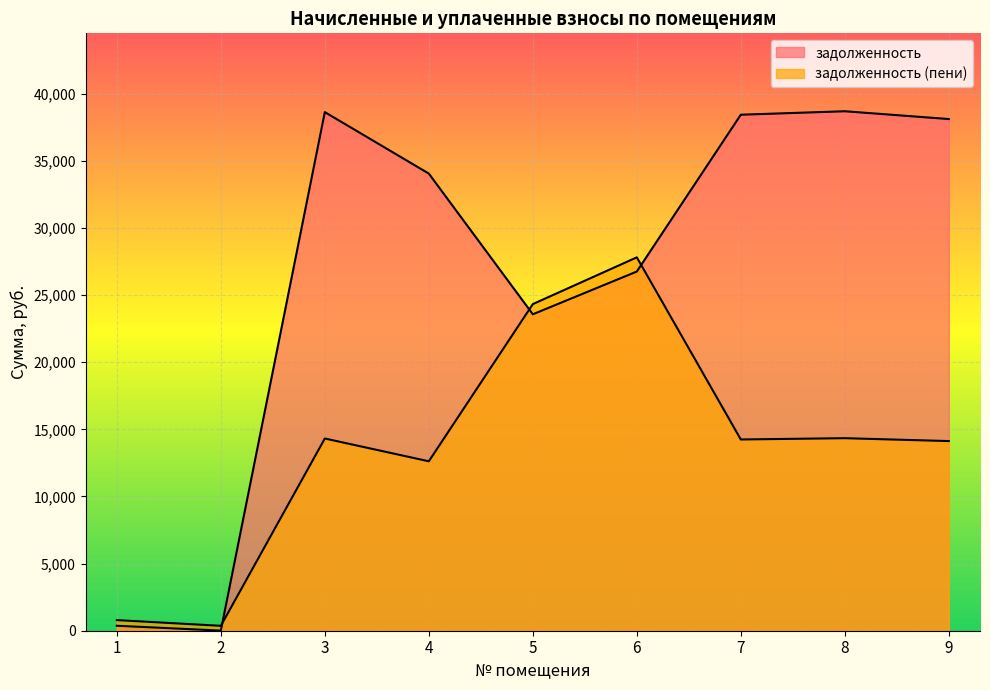

What is the value of the задолженность (пени) point at the 4th from the left?

12617.6